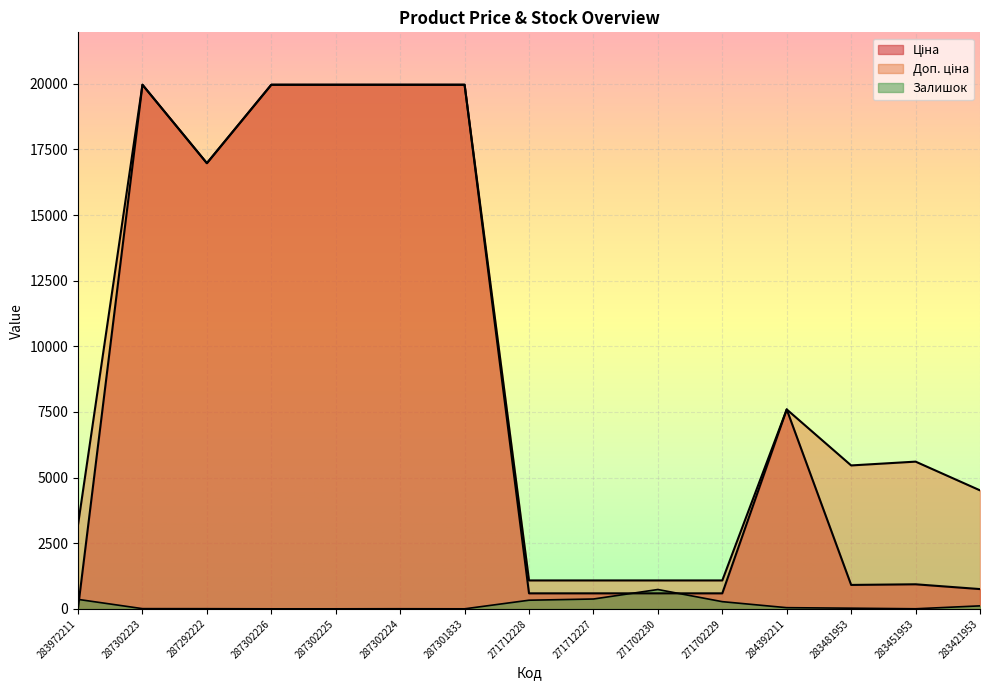

Rank the categories by Ціна value from highest to lowest.

287302223, 287302226, 287302225, 287302224, 287301833, 287292222, 284392211, 283451953, 283481953, 283421953, 271712228, 271712227, 271702230, 271702229, 283972211